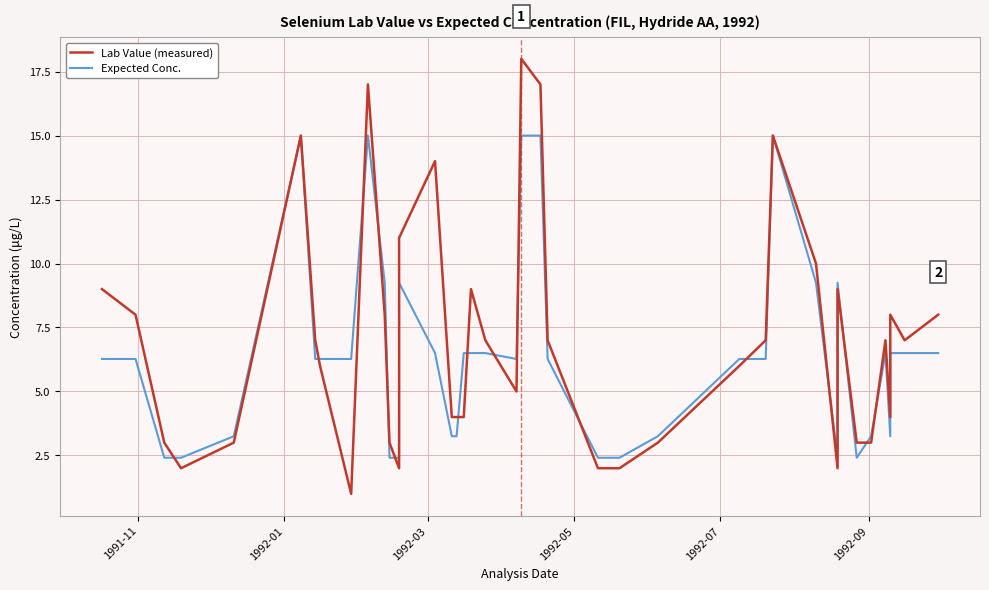

At which label does Expected Conc. first exceed 6?

1991-11